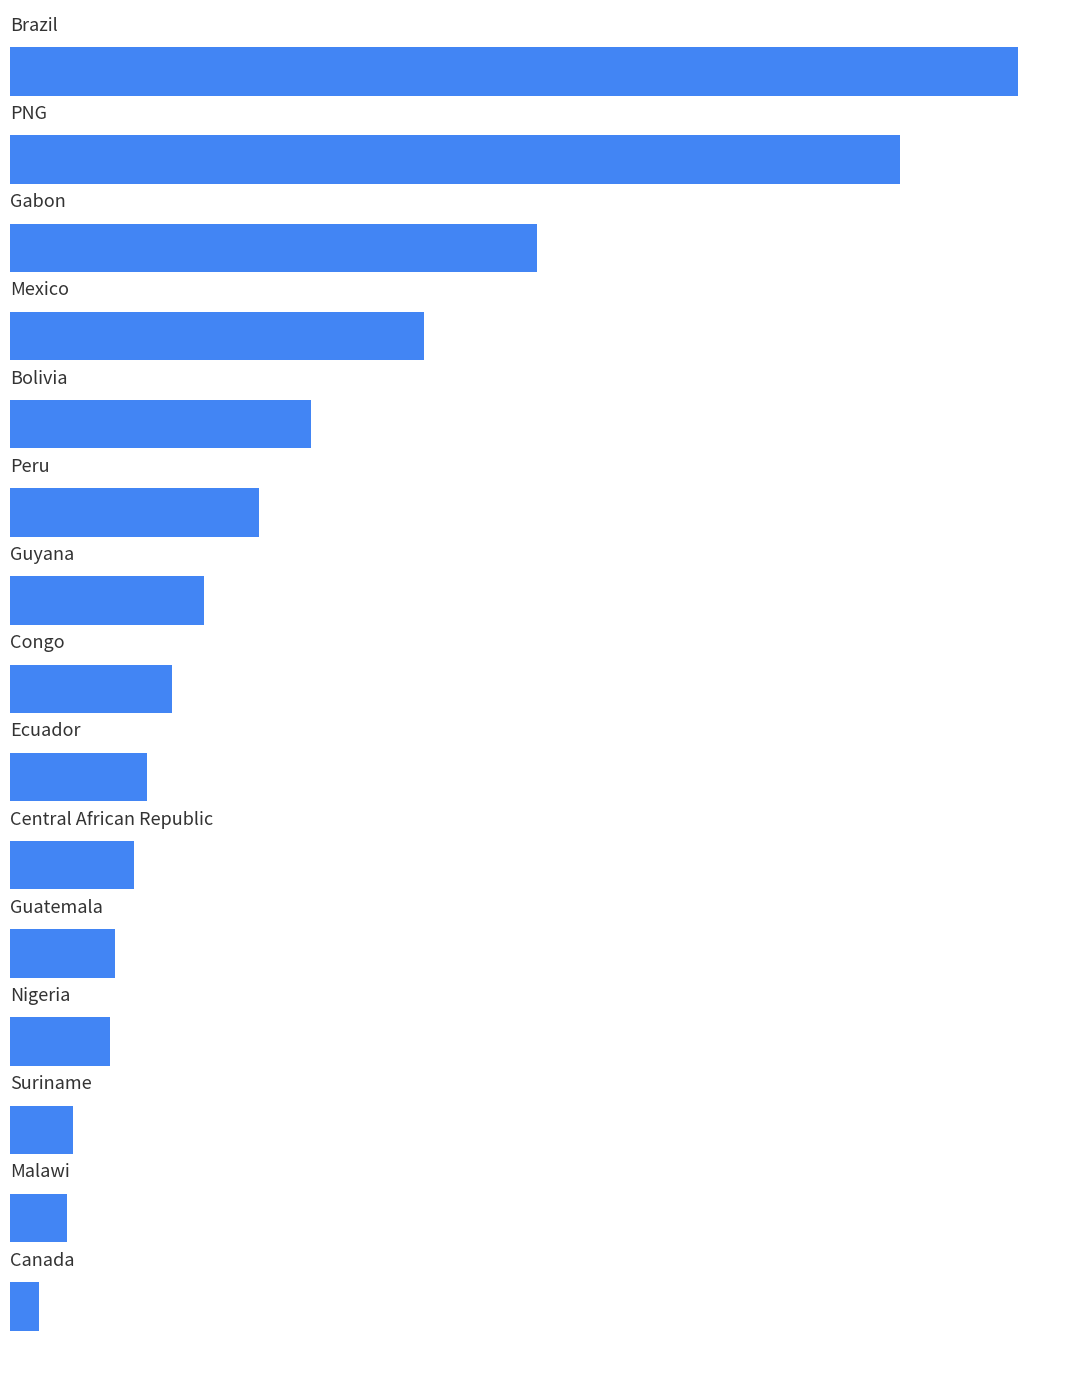

What is the greatest value displayed?

15549